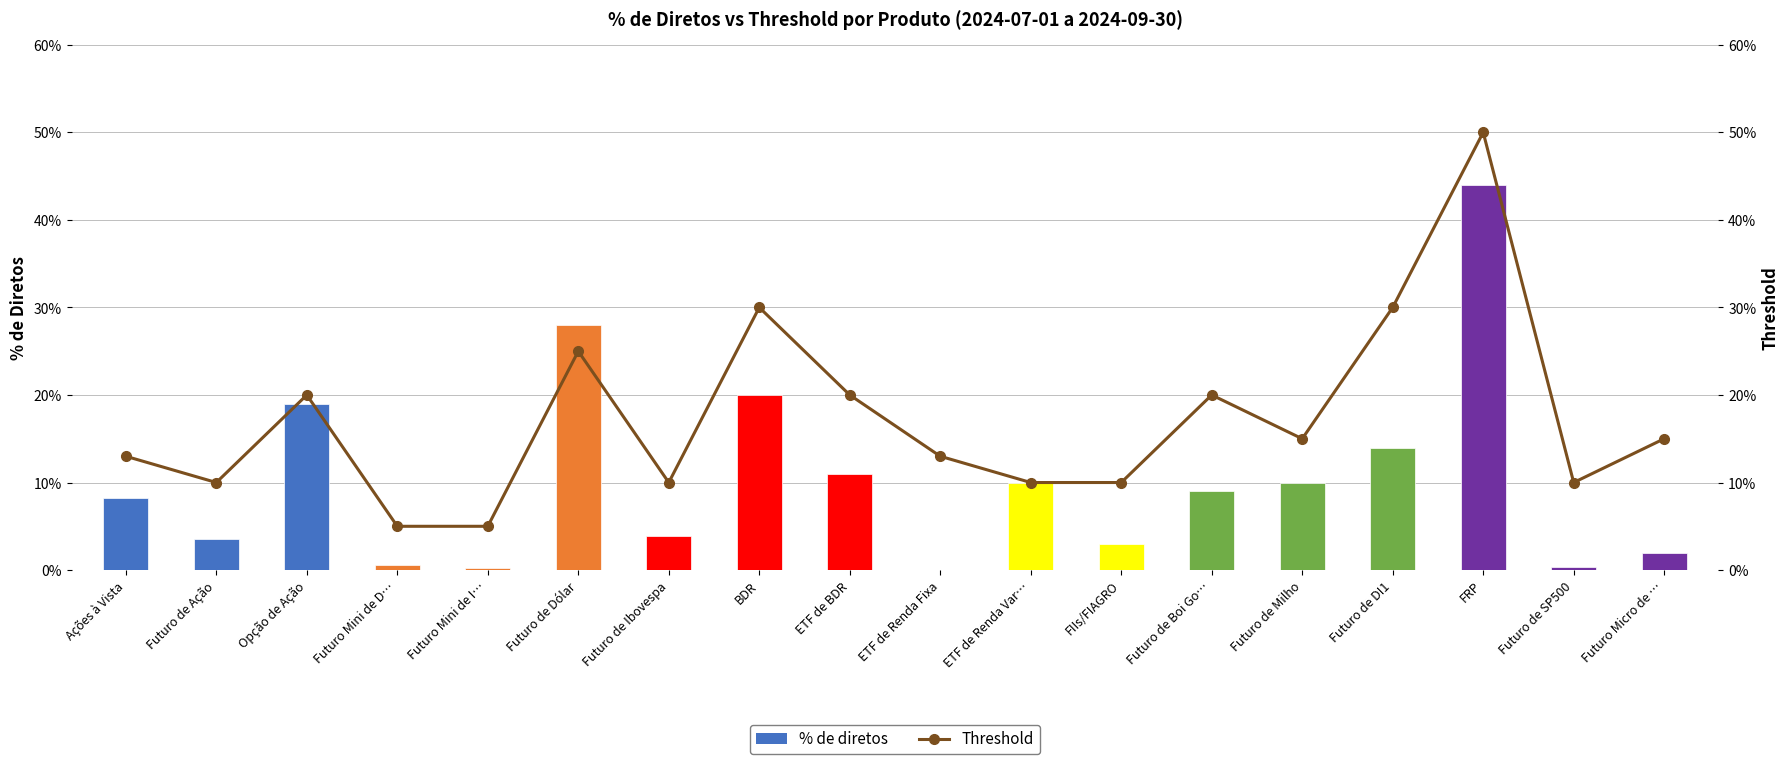

At which category is the sum across all series the highest?

FRP